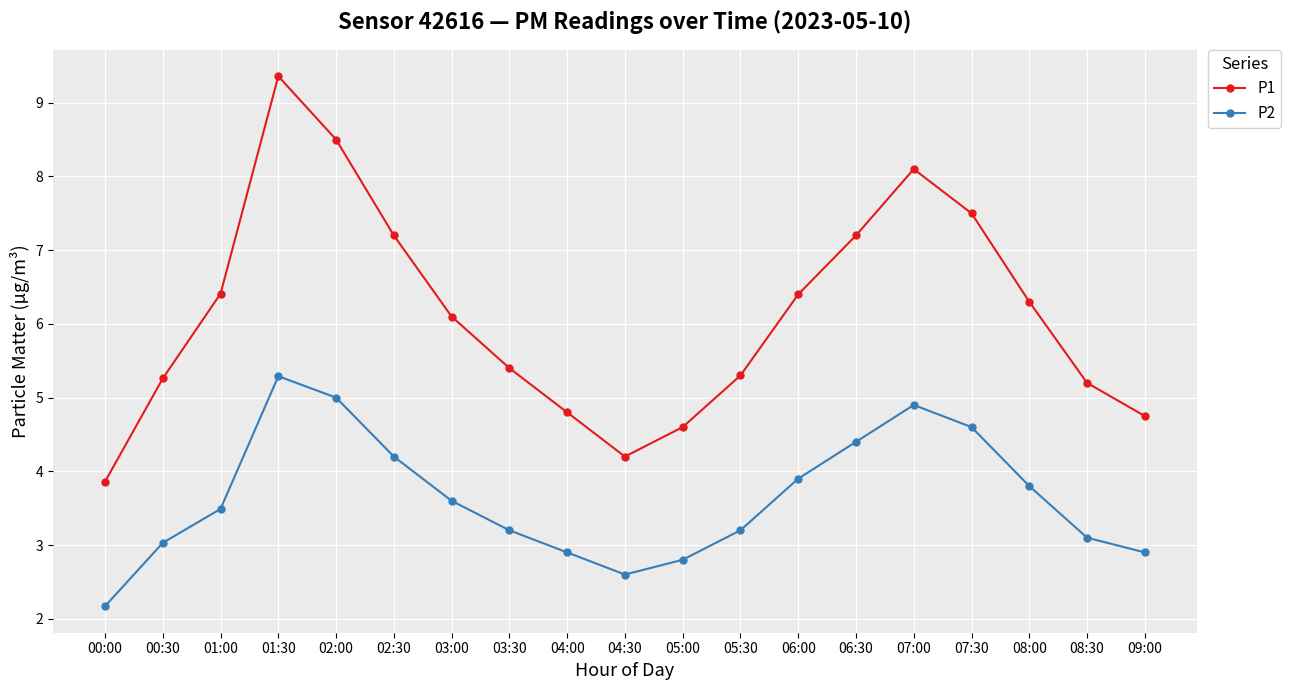

True or false: P2 and P1 intersect in this chart.

False